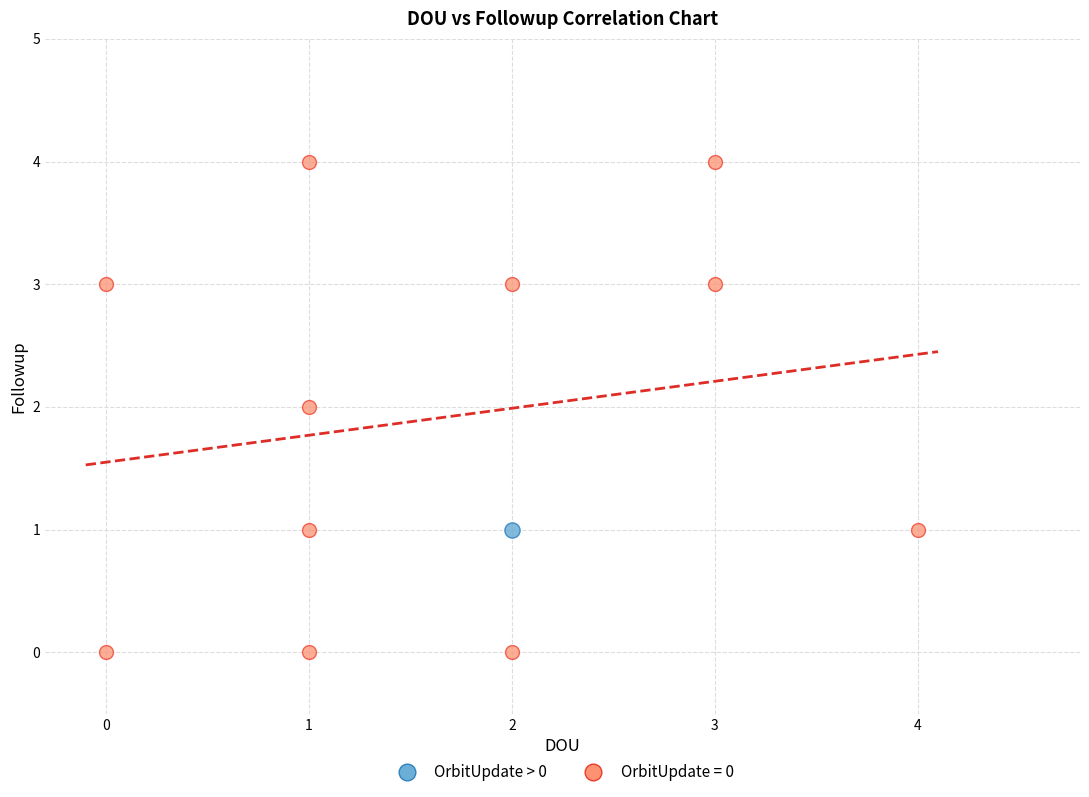

Which series reaches the maximum Y coordinate?

OrbitUpdate = 0